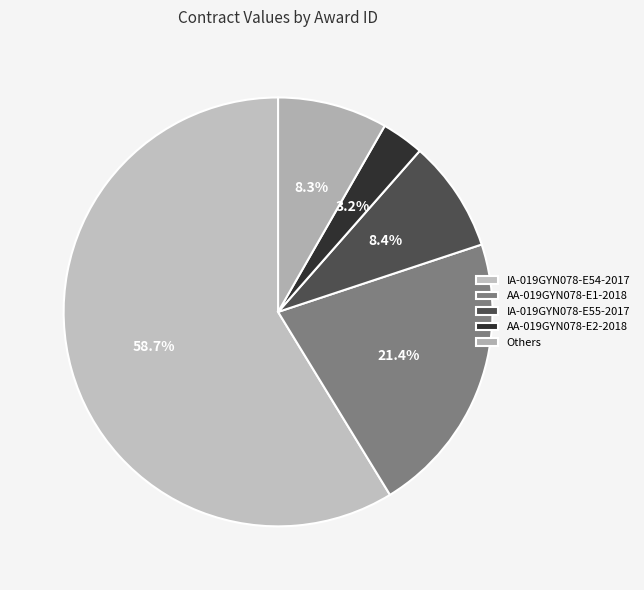

True or false: AA-019GYN078-E1-2018 accounts for 21% of the total.

True